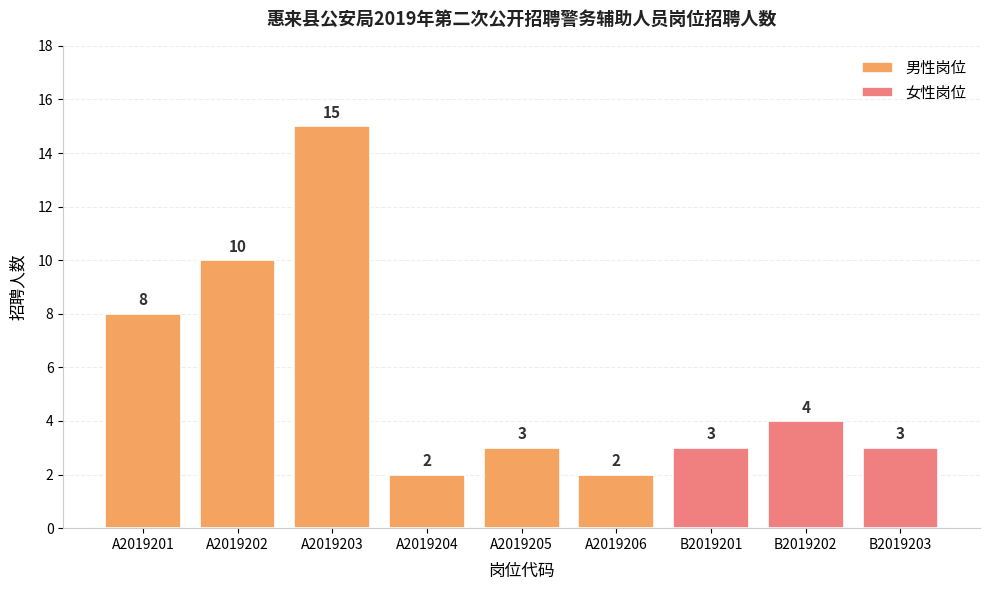

What is the smallest value displayed?

2